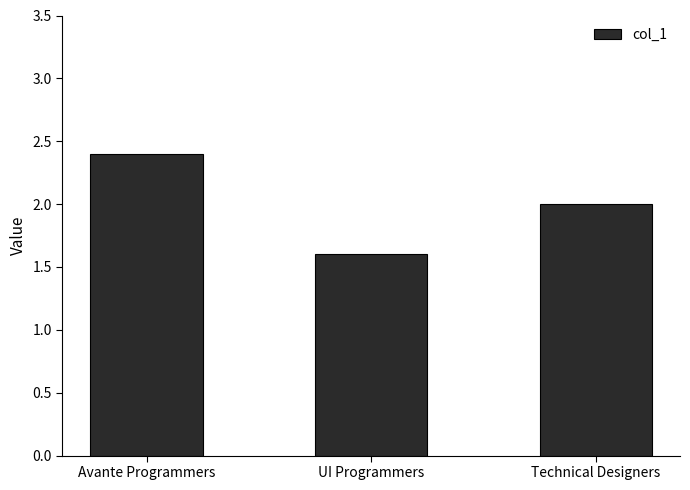

What is the difference between the maximum and second lowest values?

0.4